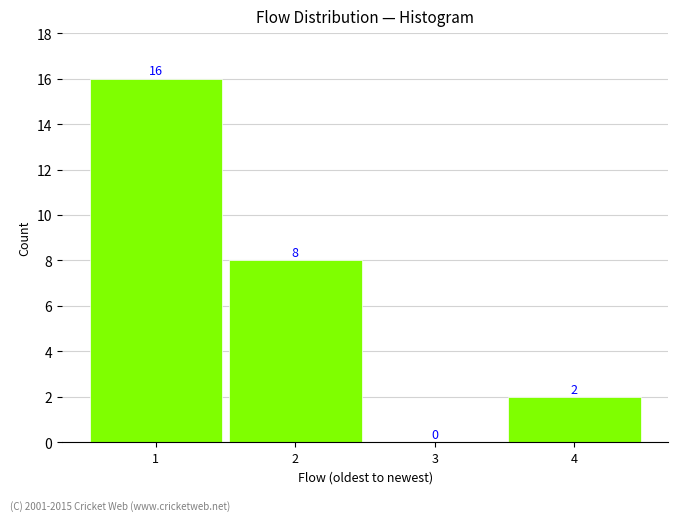

Reading right to left, what are all the values shown in this chart?

4=2	3=0	2=8	1=16